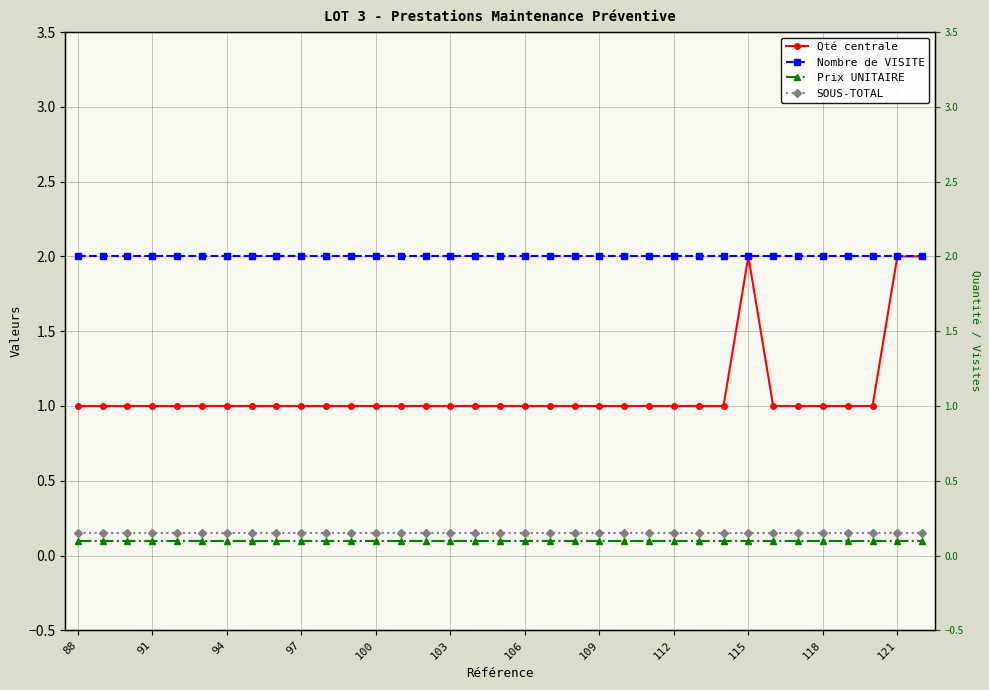

What is the average value of the Qté centrale series?

1.1